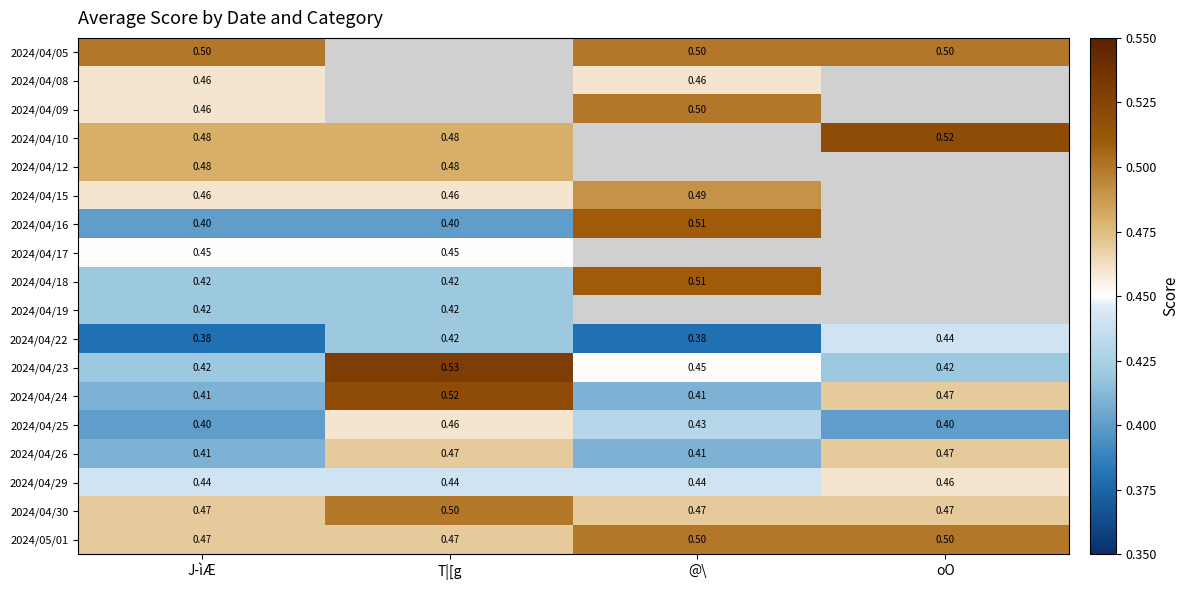

Is the value of 2024/04/29 at J­ìÆ greater than the value of 2024/04/08 at @\?

No